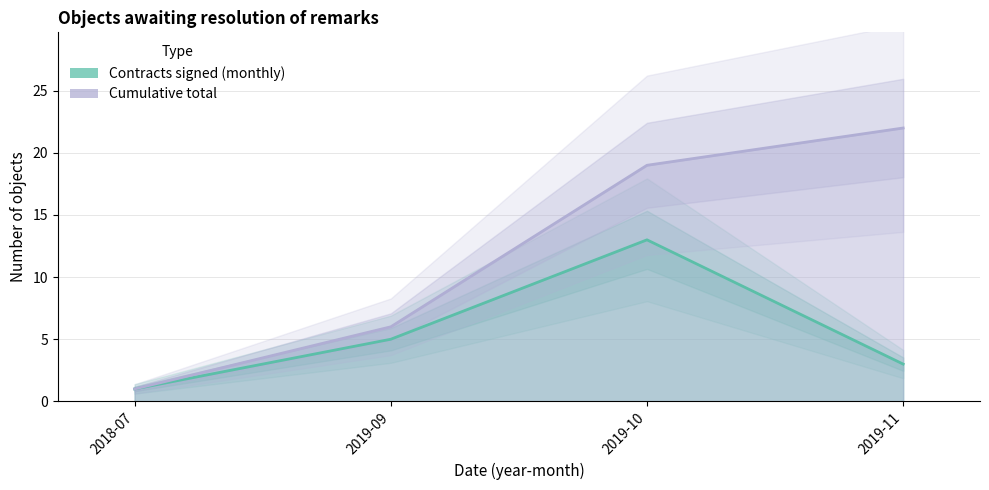

The Cumulative total series shows 22 at 2019-11. True or false?

True